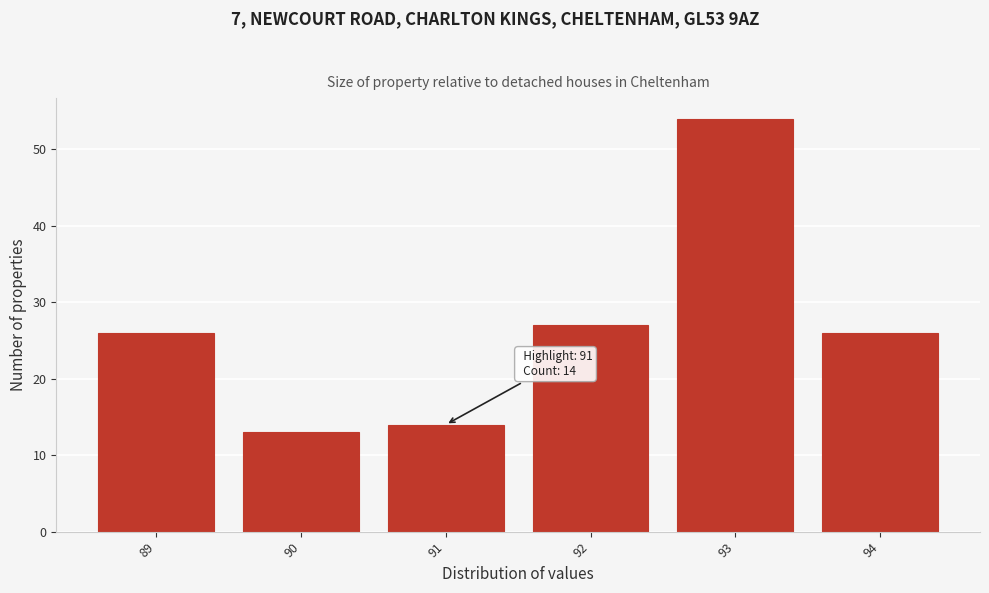

Which range on the x-axis has the tallest bar?

92.5 to 93.5